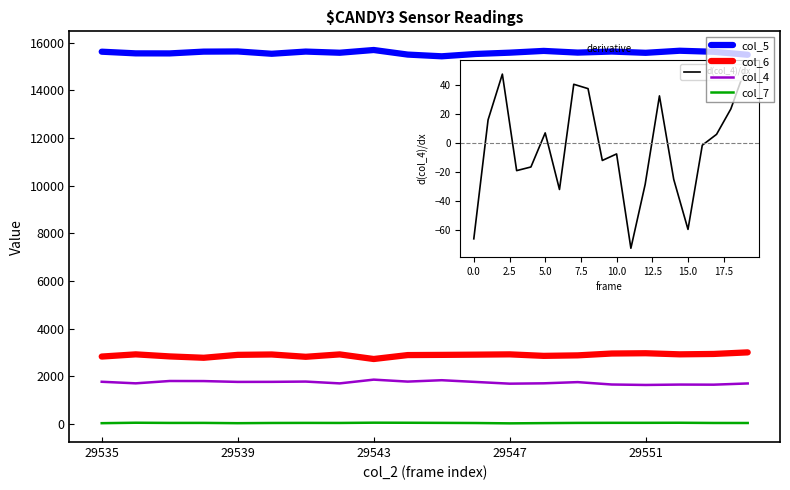

What is the maximum value shown in the chart?

15689